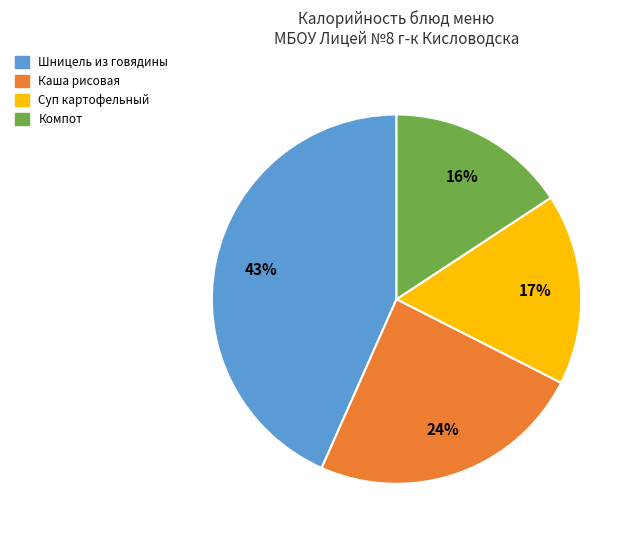

What percentage is the Компот slice, to the nearest percent?

16%